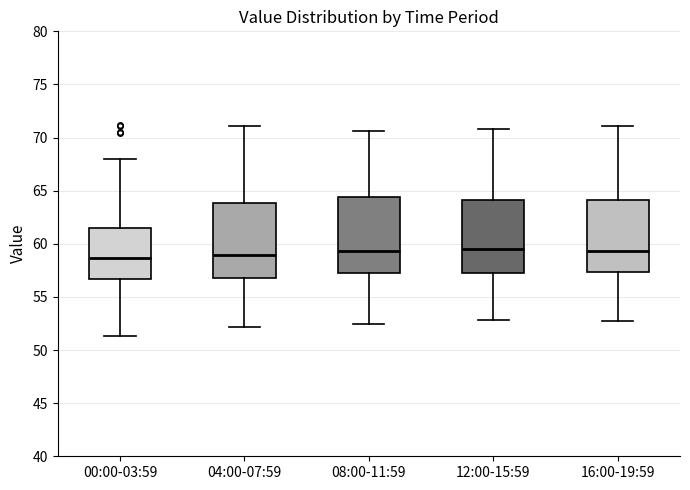

Reading left to right, read every box against the y-axis: the position of its median line, the range the box covers, and the ends of its whiskers. The values are not printed on the chart, so give them approximately, as read against the axis.

00:00-03:59: median 58.5, box 56.5 to 61.5, whiskers 51.5 to 68.0
04:00-07:59: median 59.0, box 57.0 to 64.0, whiskers 52.0 to 71.0
08:00-11:59: median 59.5, box 57.0 to 64.5, whiskers 52.5 to 70.5
12:00-15:59: median 59.5, box 57.0 to 64.0, whiskers 53.0 to 71.0
16:00-19:59: median 59.5, box 57.5 to 64.0, whiskers 53.0 to 71.0